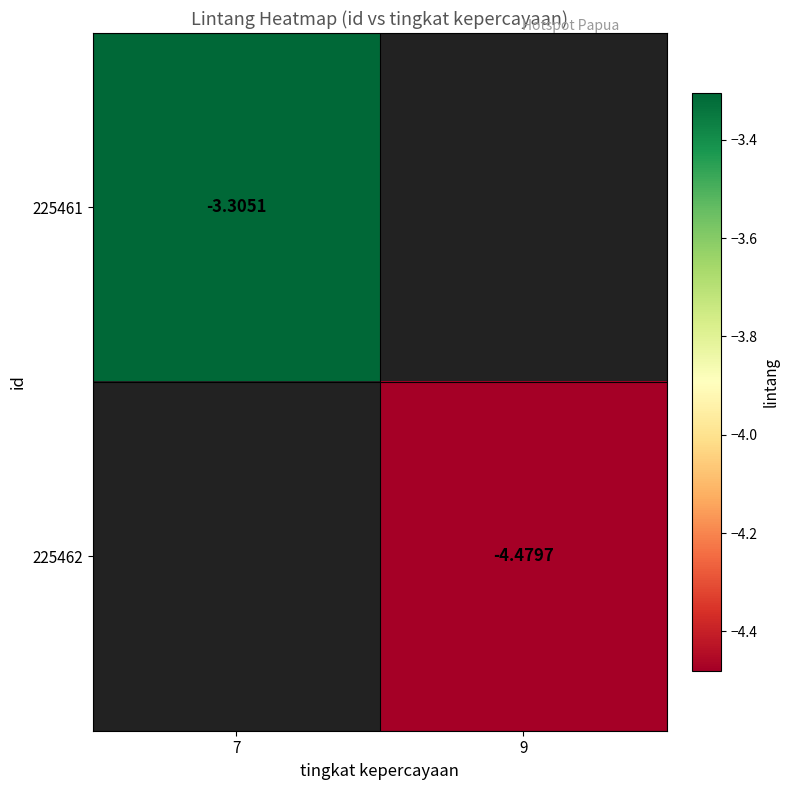

Is the value of 225461 at 7 greater than the value of 225462 at 9?

Yes